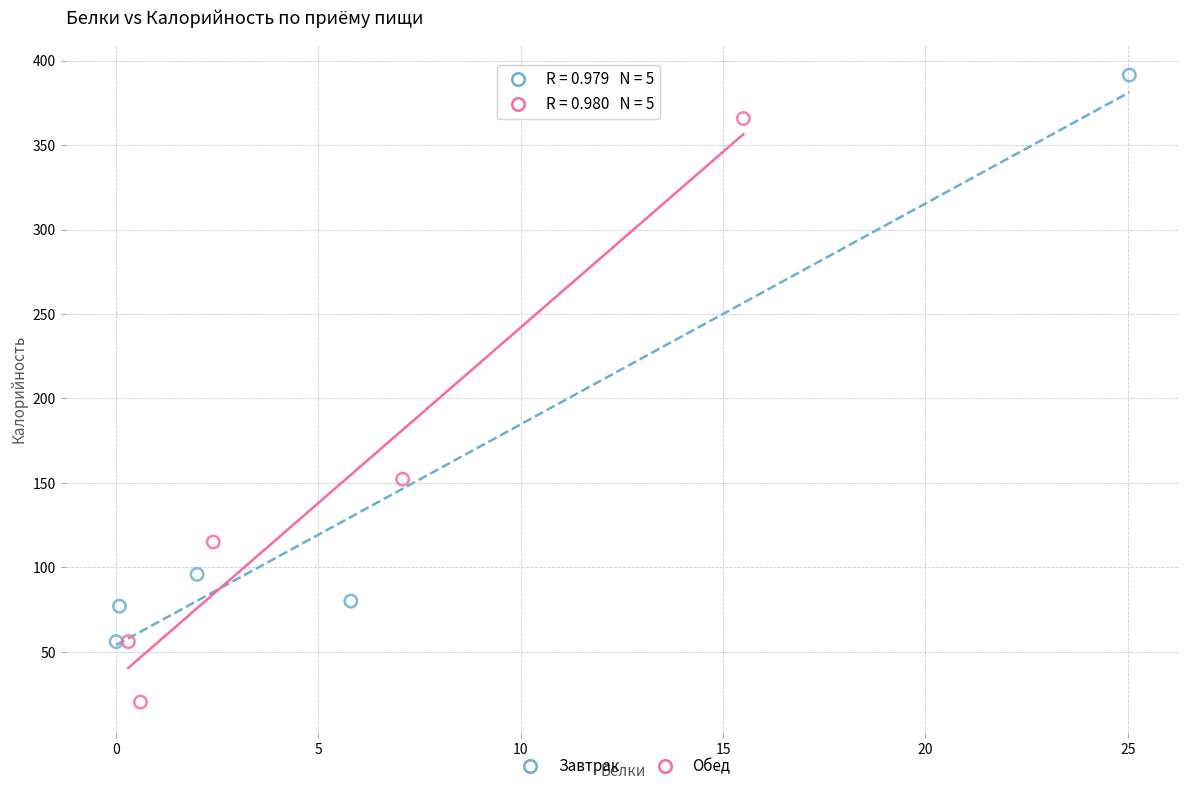

Which series contains the lowest Y value?

Обед